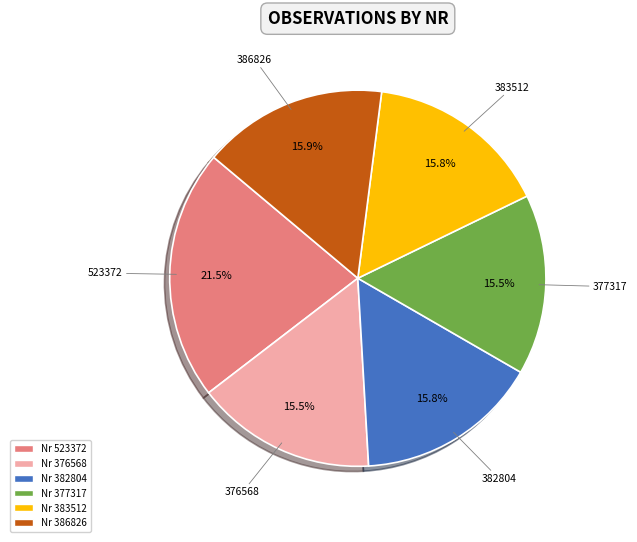

Rank the categories by value from lowest to highest.

376568, 377317, 382804, 383512, 386826, 523372